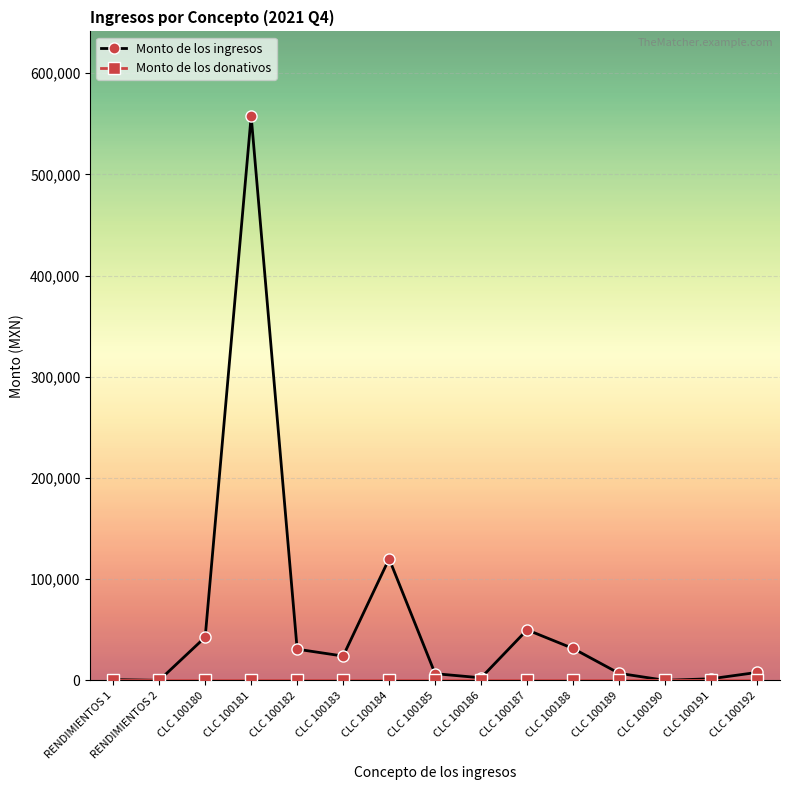

Which series has the largest total across all categories?

Monto de los ingresos